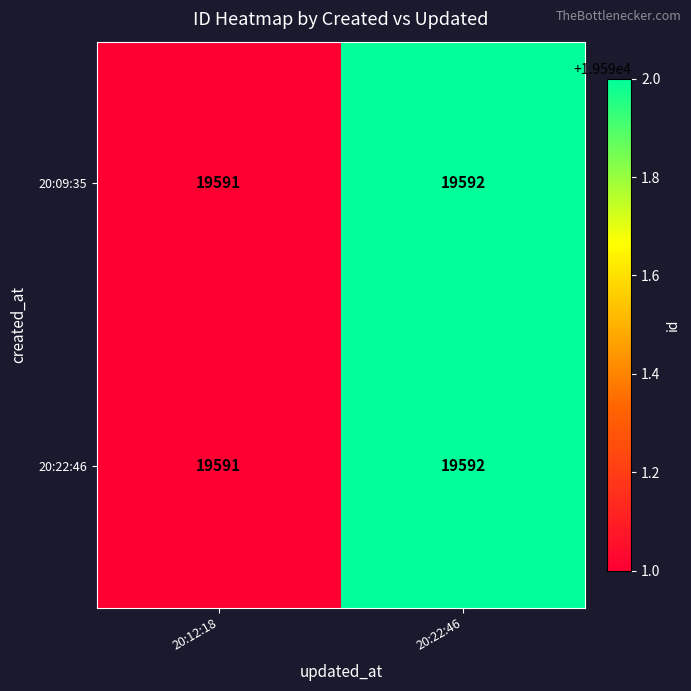

Reading right to left, extract all data points from this chart.

20:09:35: 19592	19591
20:22:46: 19592	19591